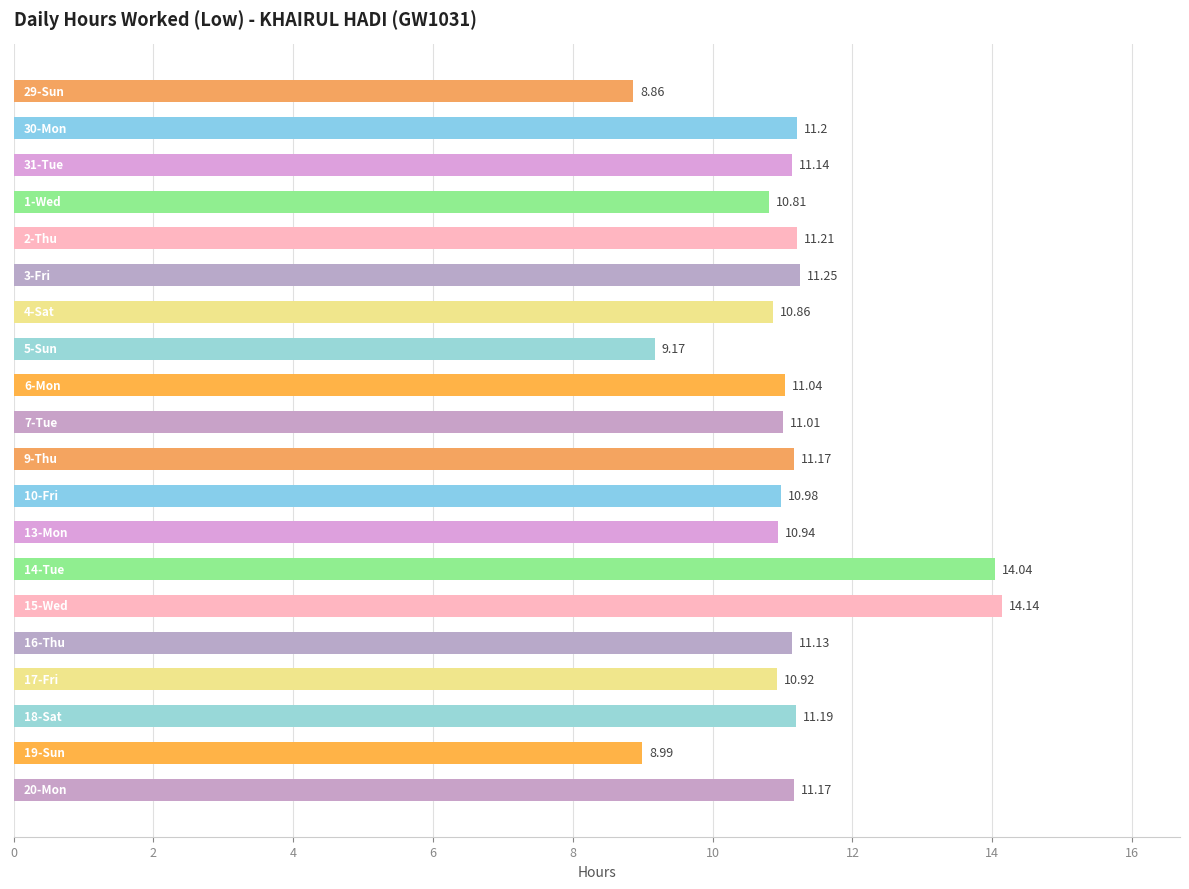

What is the difference between the second highest and minimum values?

5.2